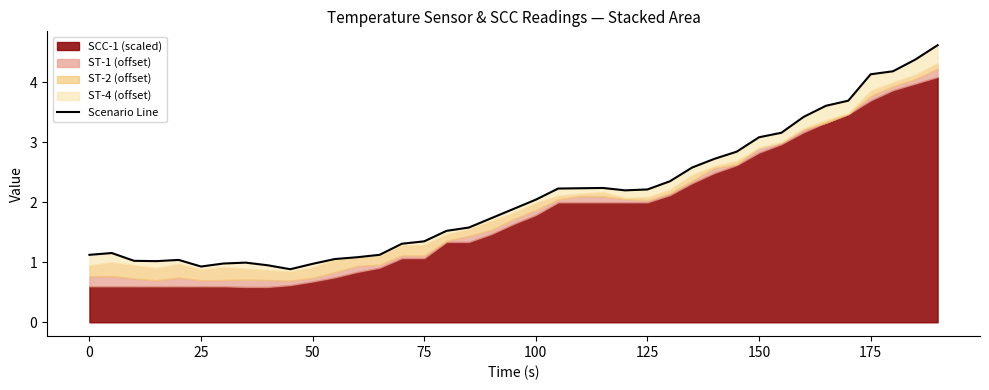

What is the sum of all values?

81.7